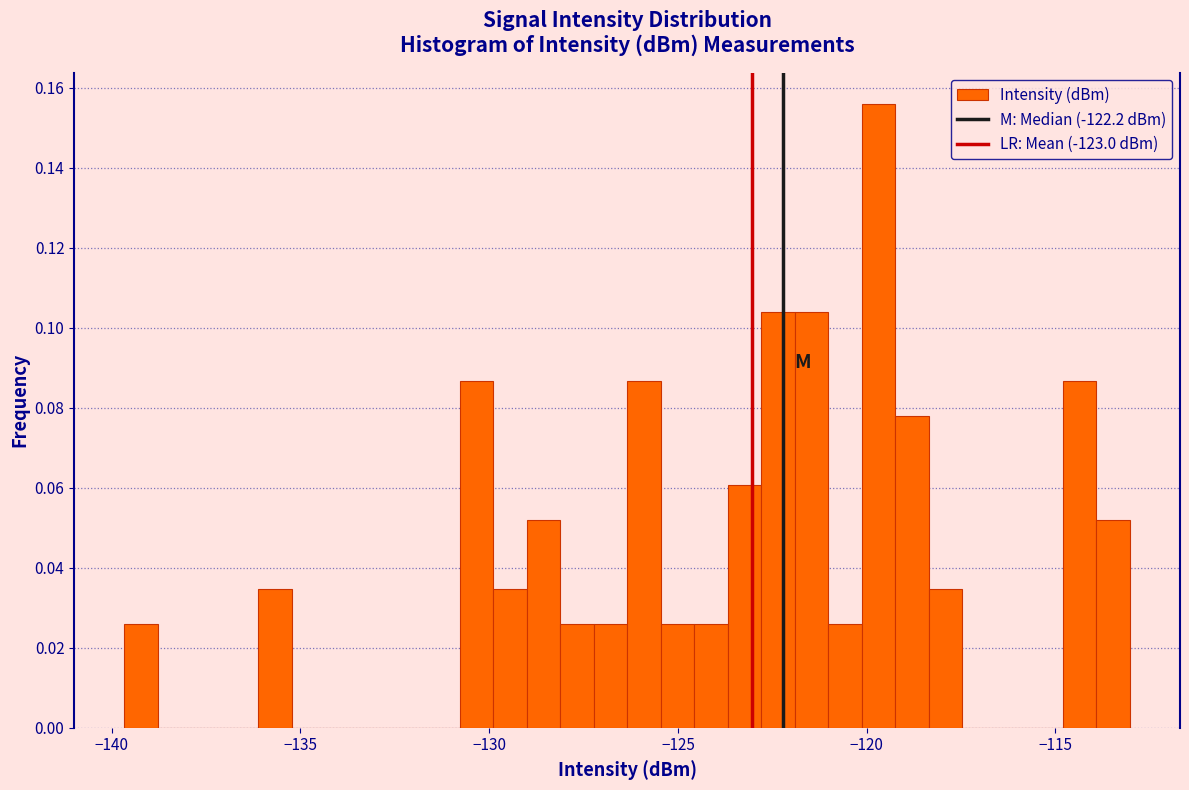

Read against the x-axis, roughly where is the centre of the tallest bar?

-119.5